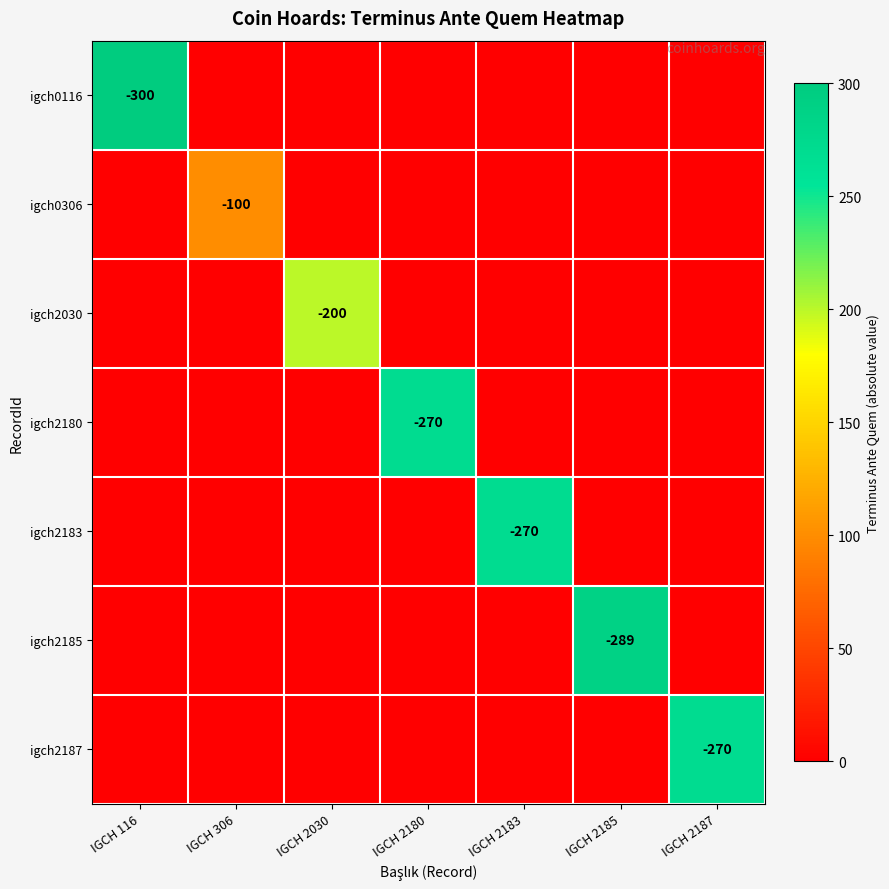

Which has a higher value, IGCH 2187 or IGCH 2180?

IGCH 2187